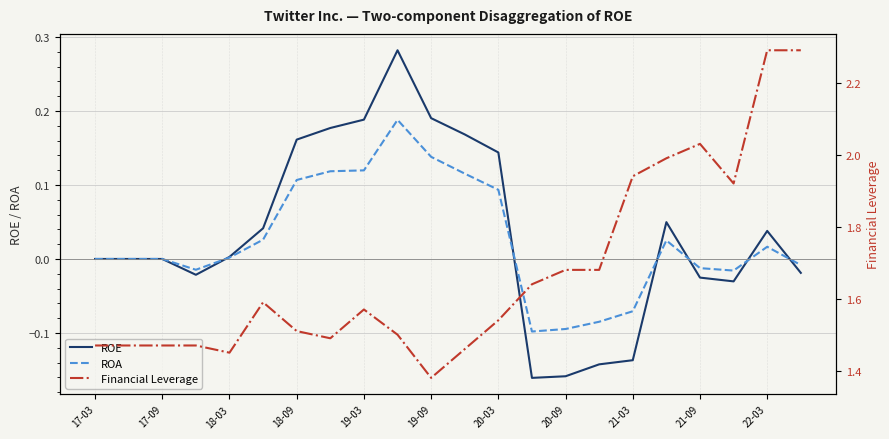

True or false: ROA has a value of -0.0 at 20-09.

False